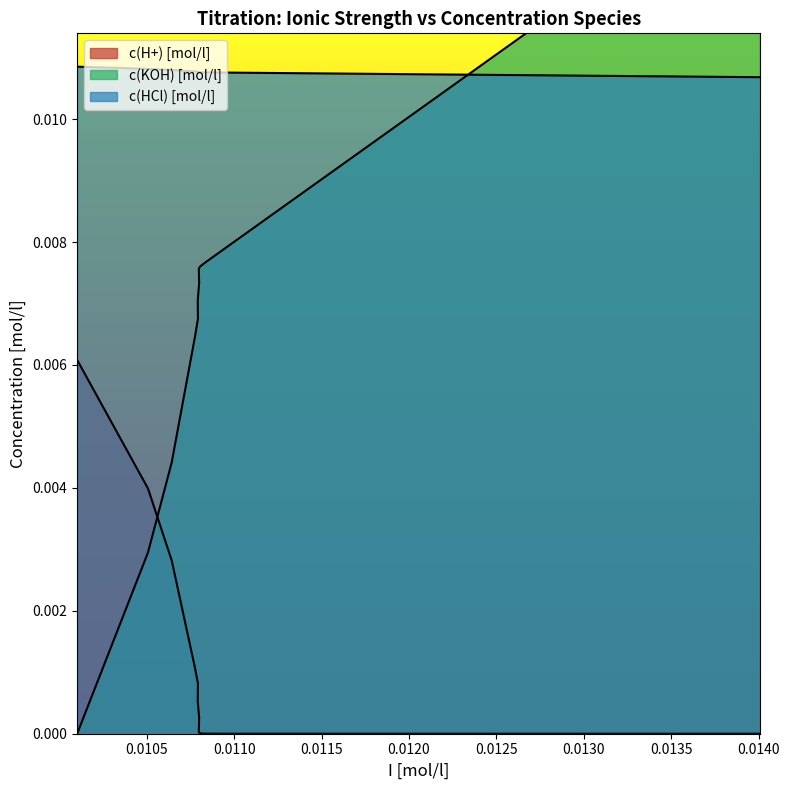

True or false: c(KOH) [mol/l] has more than 1 points higher than both neighbors.

False